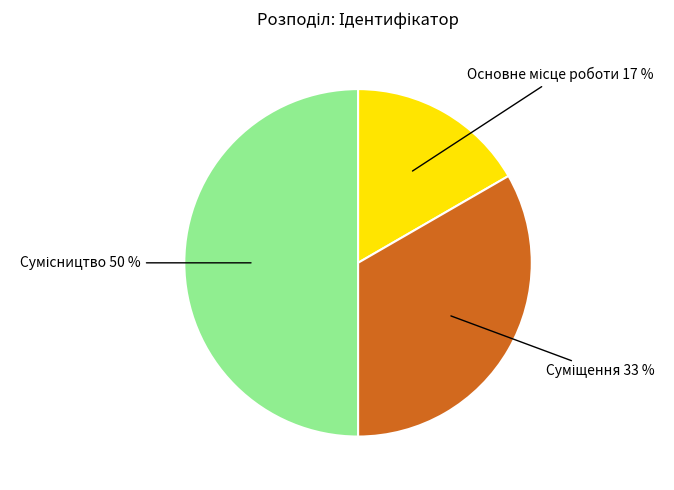

To the nearest percent, what is the difference between the largest and smallest slice percentages?

33%